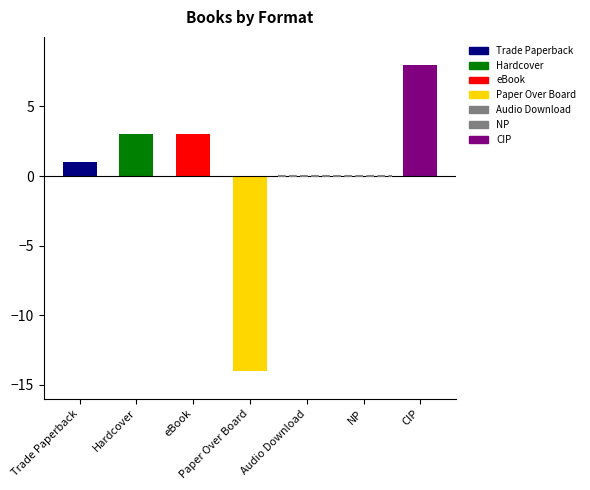

What position from the left is Hardcover?

2